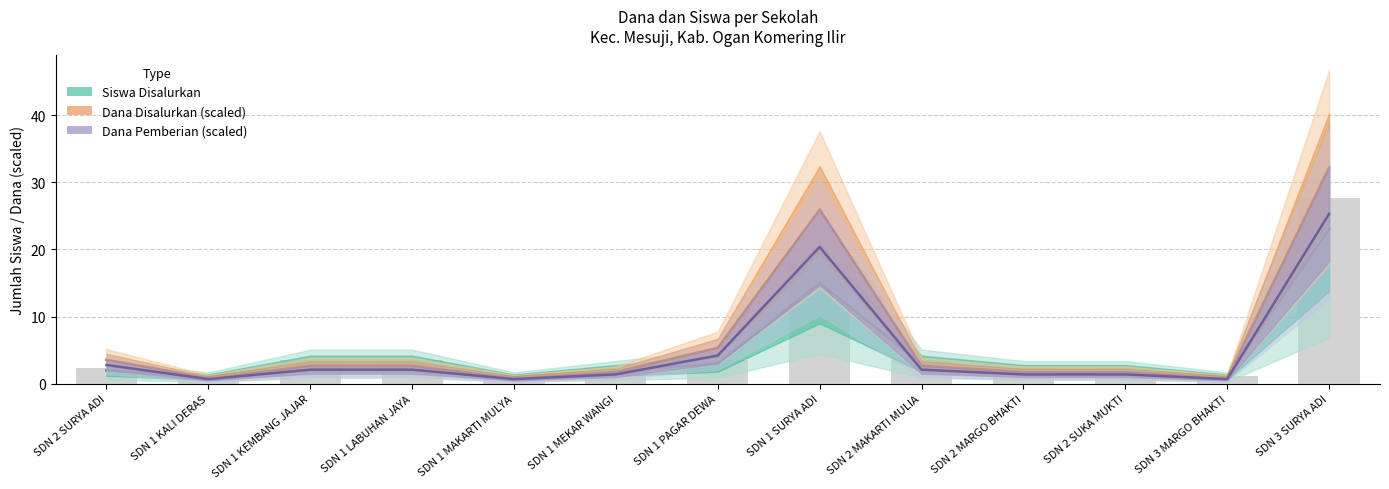

What is the approximate value of Dana Disalurkan (scaled) at SDN 2 MARGO BHAKTI?

1.8